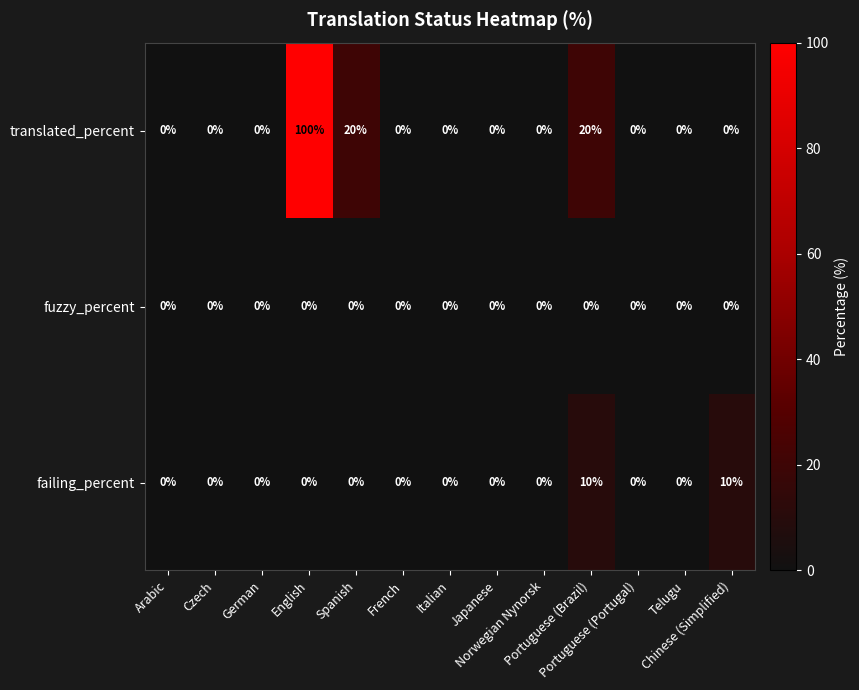

Count the failing_percent values in the range 0 to 1.

11